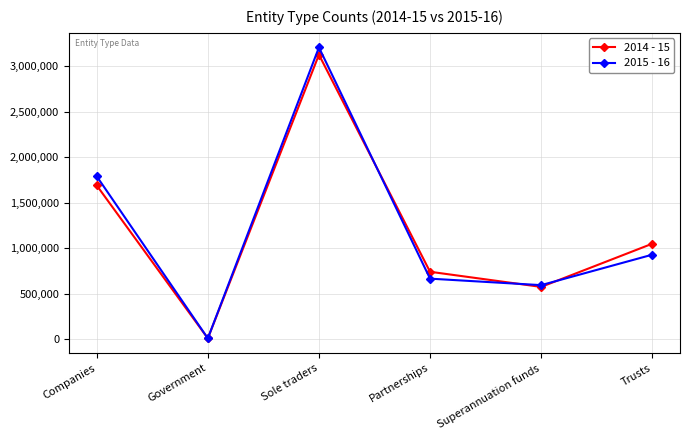

List the series in order of their peak value, highest first.

2015 - 16, 2014 - 15